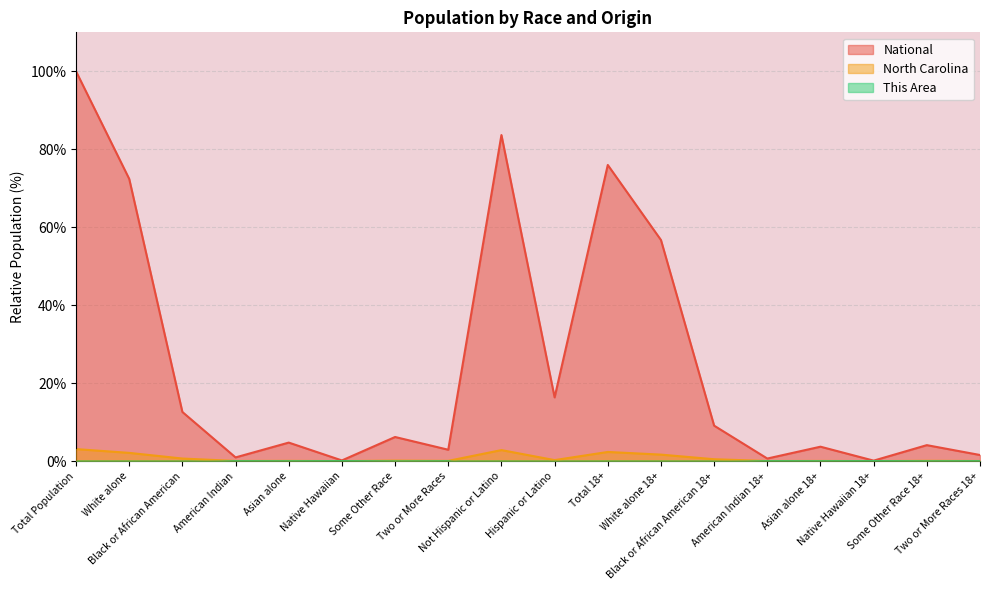

Reading left to right, list all the values displayed in this chart.

This Area: 0.0	0.0	0.0	0.0	0.0	0.0	0.0	0.0	0.0	0.0	0.0	0.0	0.0	0.0	0.0	0.0	0.0	0.0
North Carolina: 3.1	2.1	0.7	0.0	0.1	0.0	0.1	0.1	2.8	0.3	2.3	1.7	0.5	0.0	0.0	0.0	0.1	0.0
National: 100.0	72.4	12.6	0.9	4.8	0.2	6.2	2.9	83.7	16.3	76.0	56.7	9.1	0.7	3.7	0.1	4.1	1.6